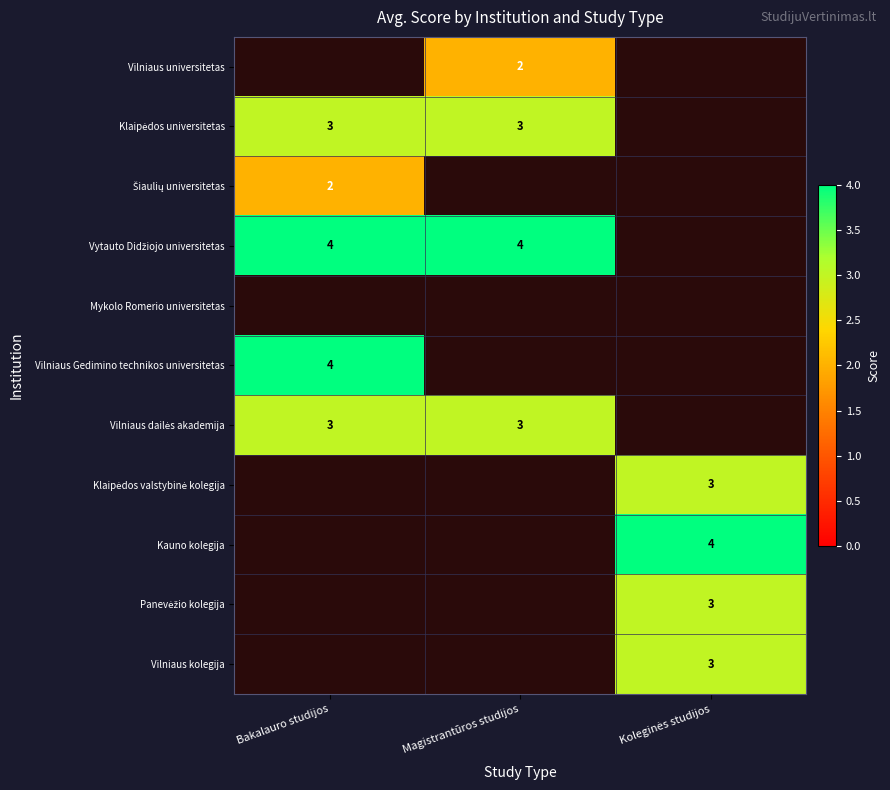

True or false: Kauno kolegija has a value of 7.2 at Koleginės studijos.

False